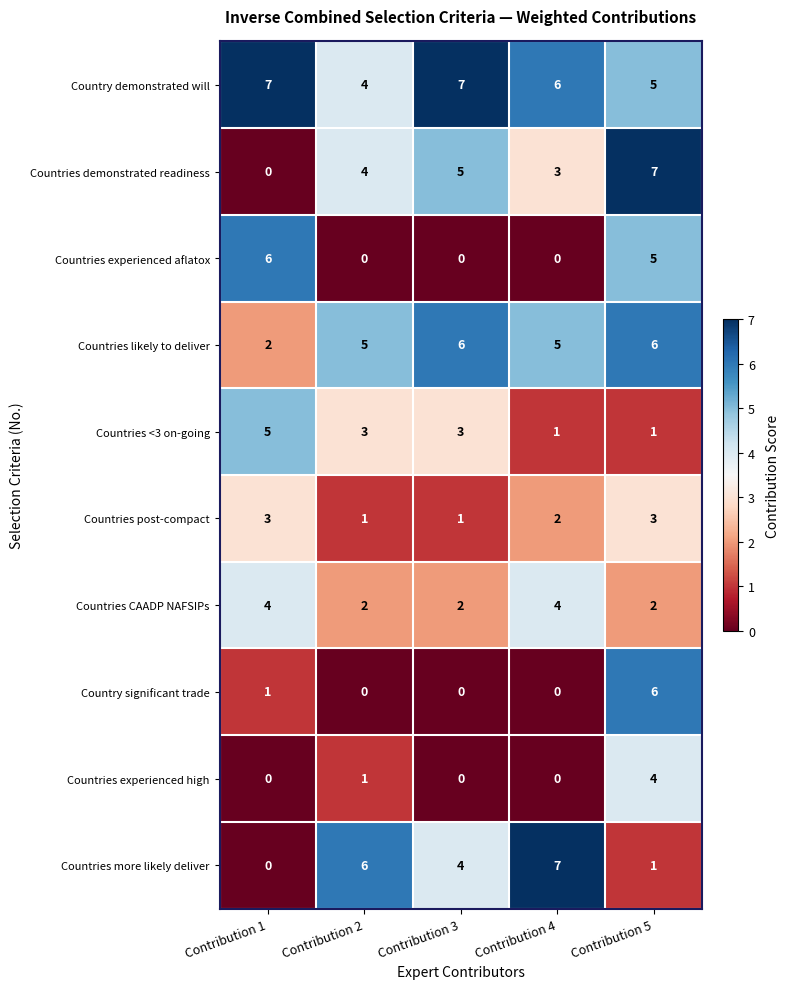

What is the highest value of the Countries experienced aflatox series?

6